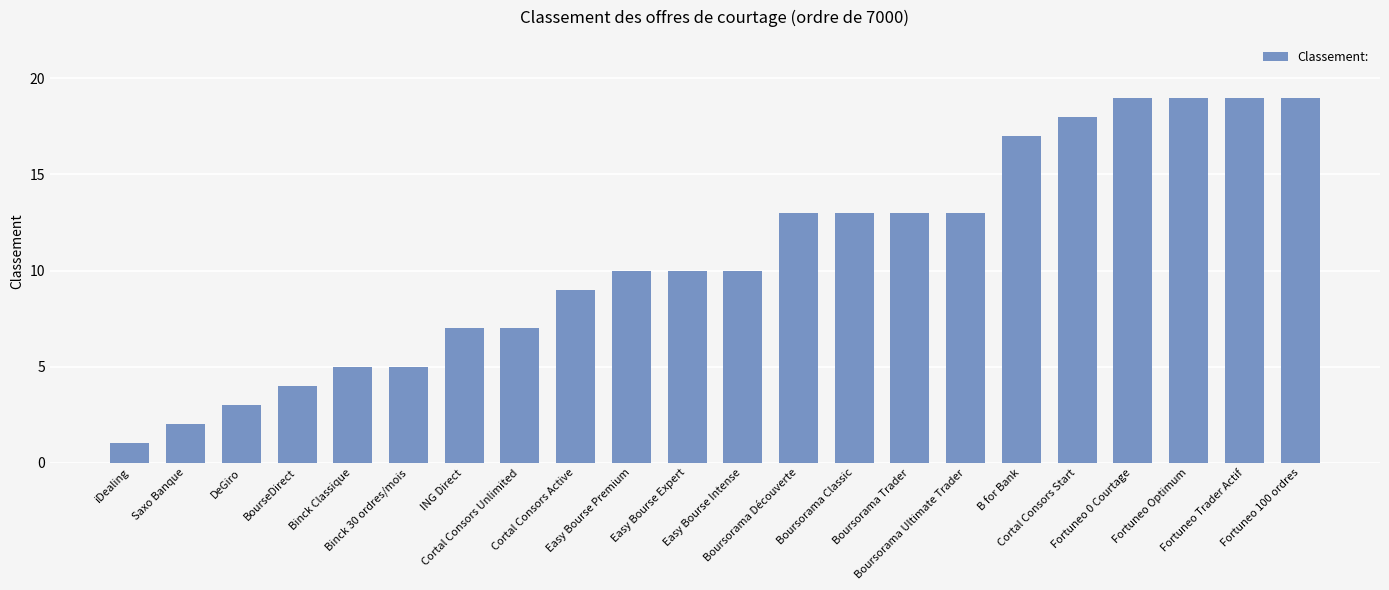

True or false: the data shows 9 at Cortal Consors Active.

True